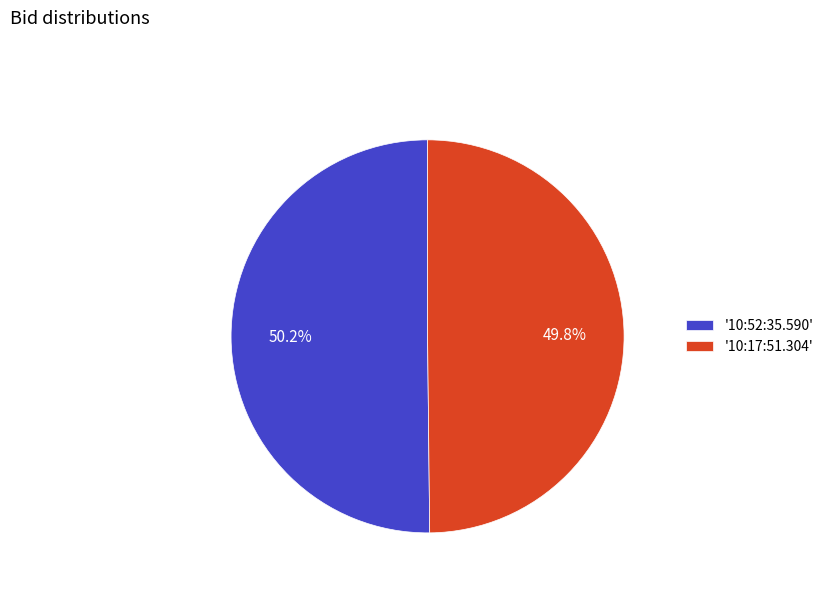

Do '10:17:51.304' and '10:52:35.590' together represent more than half of the pie?

Yes